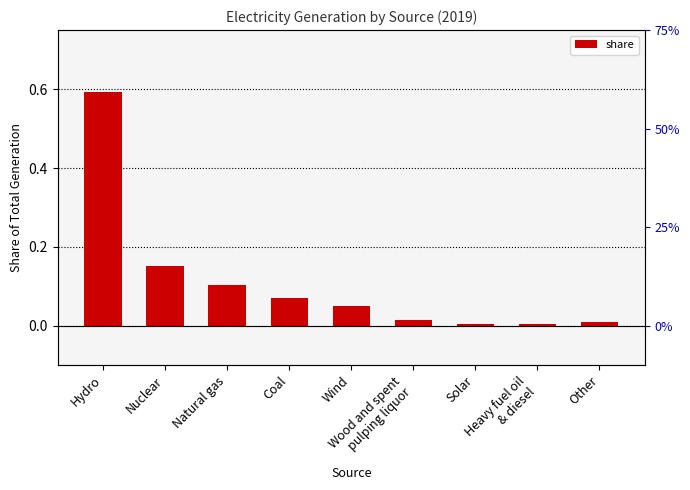

Which has a higher value, Wind or Nuclear?

Nuclear